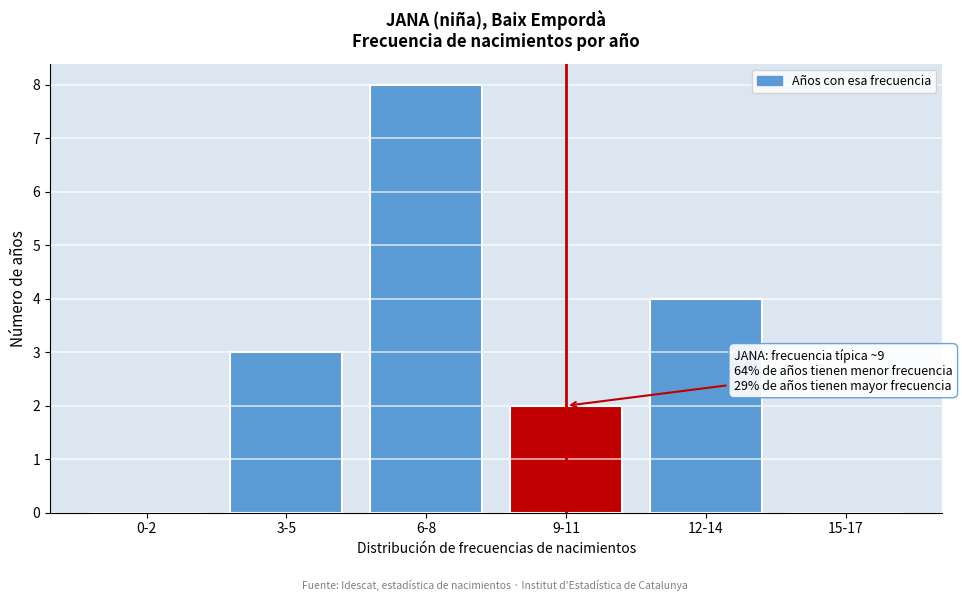

Reading right to left, what are all the values shown in this chart?

15-17=0	12-14=4	9-11=2	6-8=8	3-5=3	0-2=0